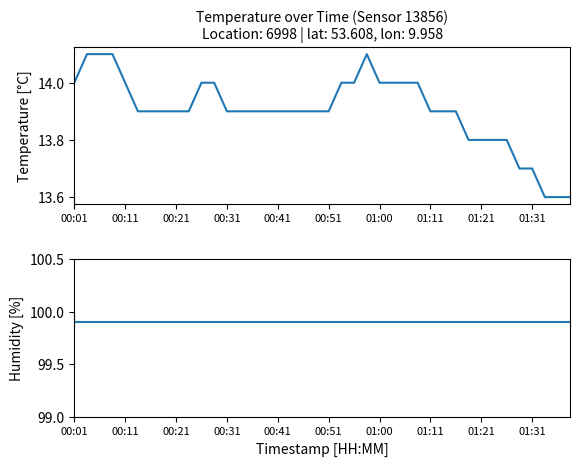

What is the difference between the maximum and minimum values in the temperature series?

0.5